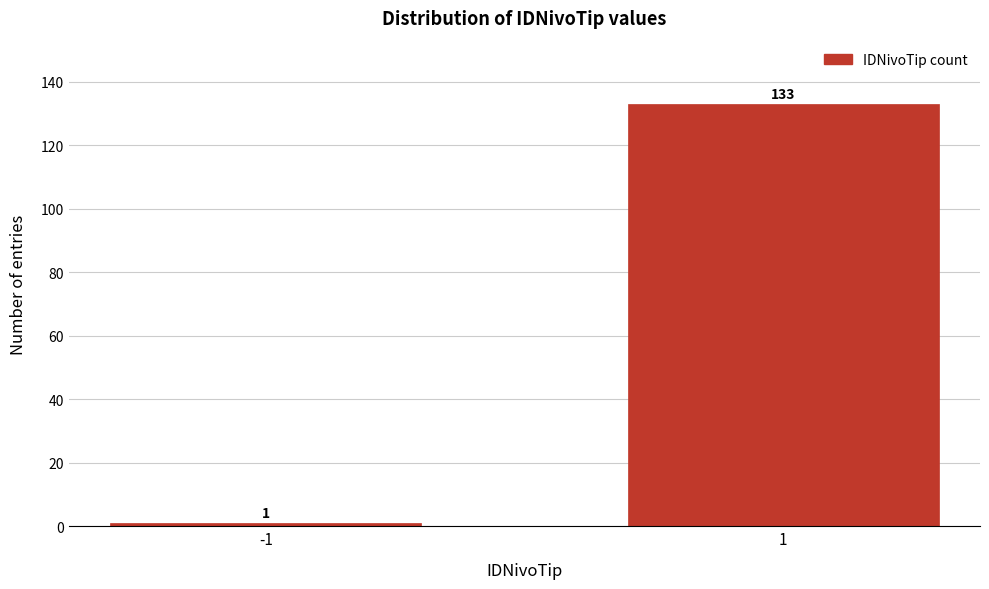

Reading left to right, extract all data points from this chart.

-1=1	1=133